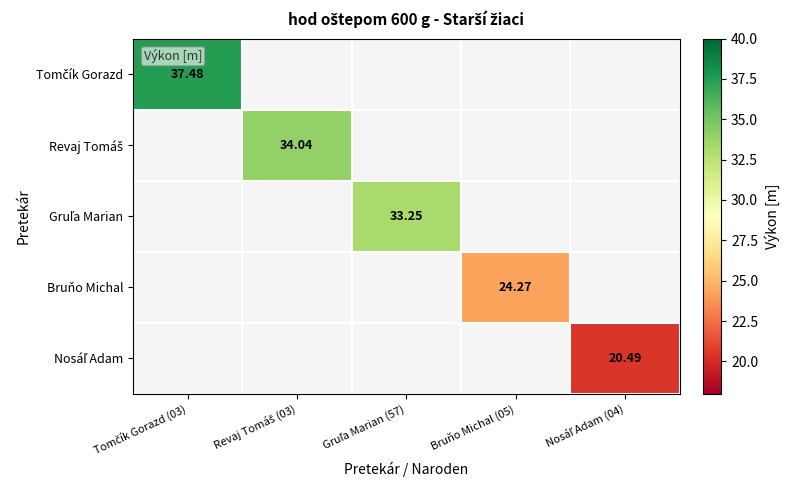

What value does the Bruňo Michal series have at Bruňo Michal (05)?

24.3